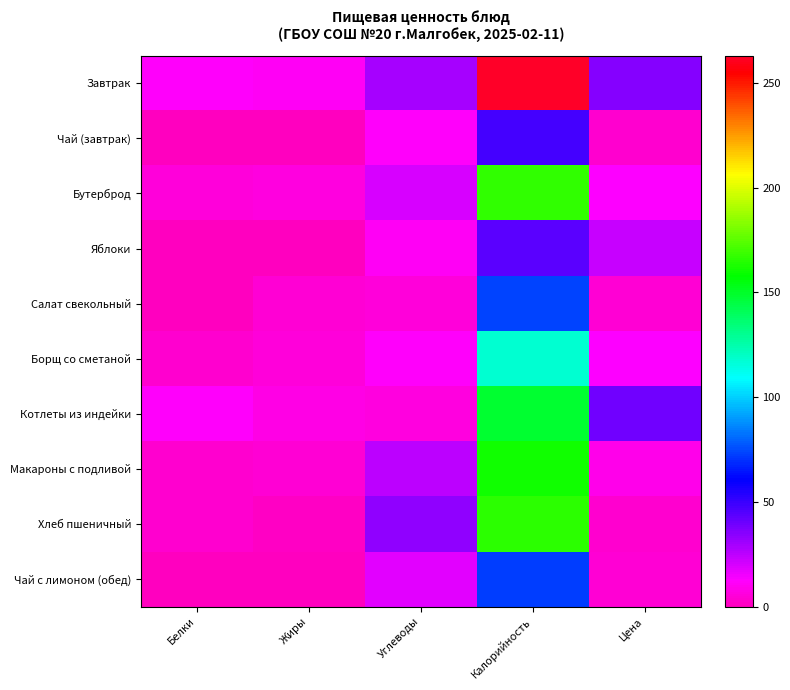

Between Цена and Калорийность, which is larger?

Калорийность